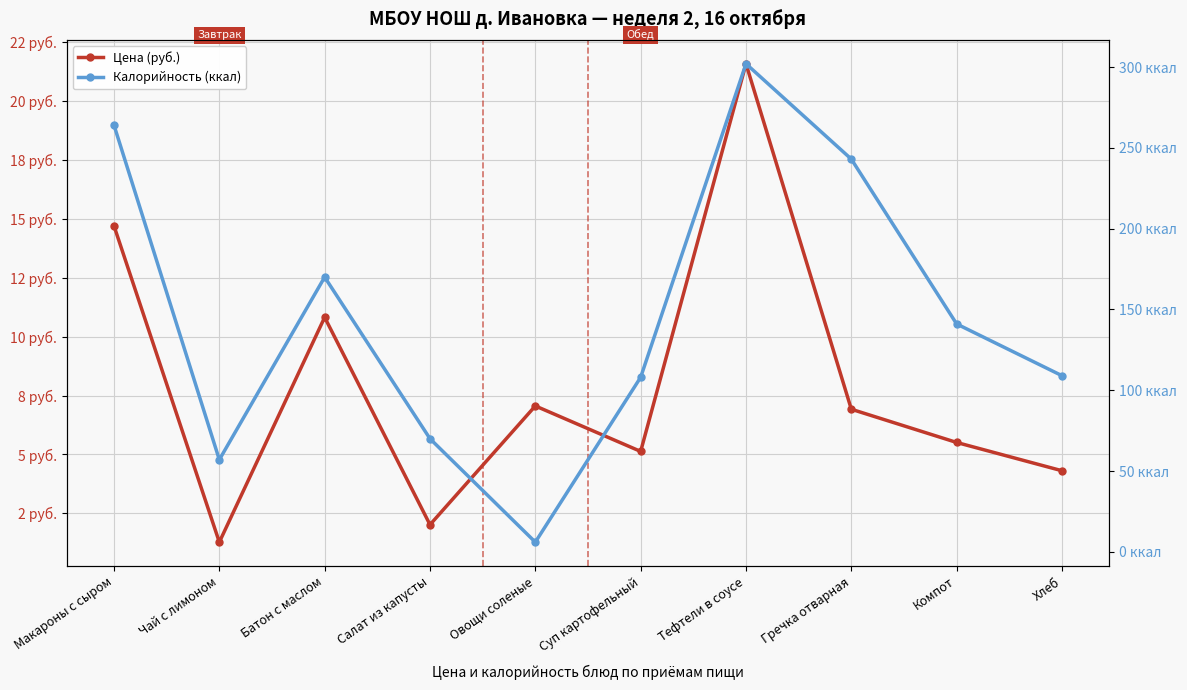

True or false: Калорийность (ккал) has a value of 2.3 at Овощи соленые.

False